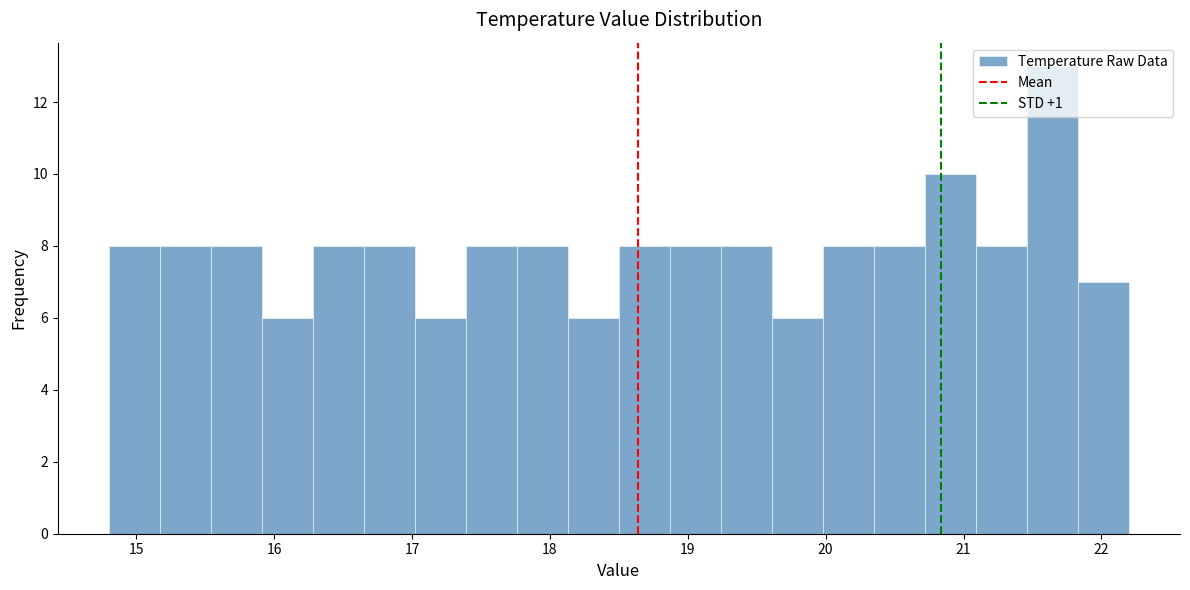

Read against the x-axis, roughly where is the centre of the tallest bar?

21.6